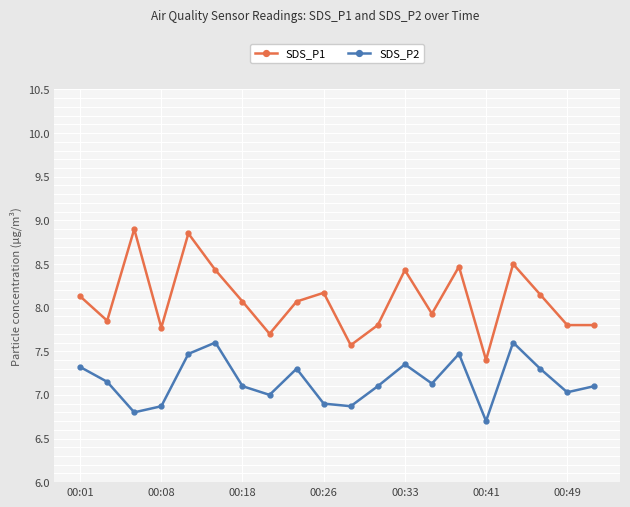

Count the number of categories in the chart.

20